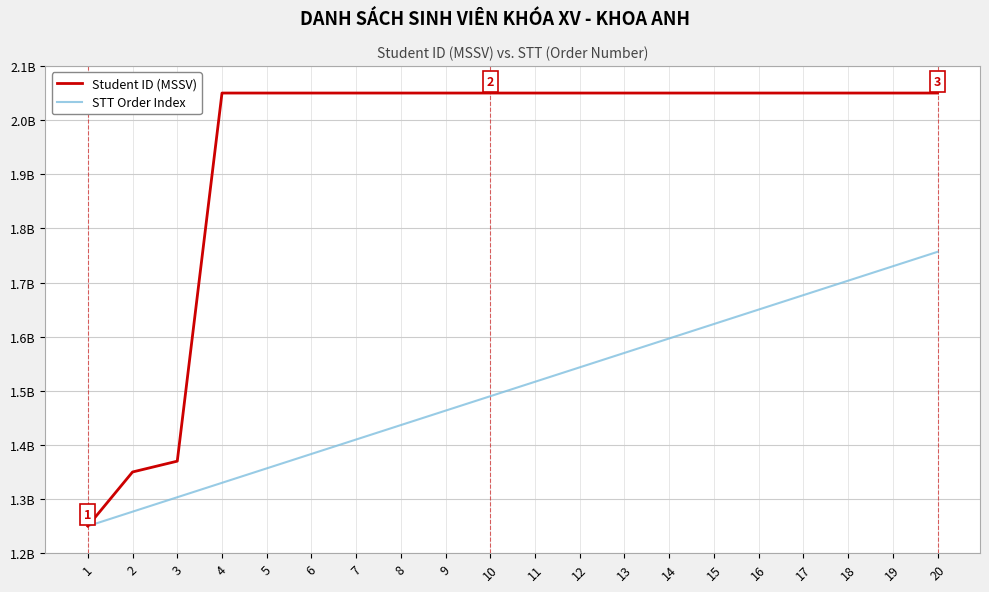

Reading left to right, what are all the values shown in this chart?

Student ID (MSSV): 1=1250000435.0	2=1350000161.0	3=1370000345.0	4=2050000025.0	5=2050000038.0	6=2050000040.0	7=2050000045.0	8=2050000046.0	9=2050000056.0	10=2050000057.0	11=2050000069.0	12=2050000099.0	13=2050000105.0	14=2050000117.0	15=2050000121.0	16=2050000129.0	17=2050000130.0	18=2050000131.0	19=2050000142.0	20=2050000146.0
STT Order Index: 1=1250000435.0	2=1276667092.0	3=1303333749.1	4=1330000406.1	5=1356667063.1	6=1383333720.2	7=1410000377.2	8=1436667034.2	9=1463333691.3	10=1490000348.3	11=1516667005.3	12=1543333662.4	13=1570000319.4	14=1596666976.4	15=1623333633.5	16=1650000290.5	17=1676666947.5	18=1703333604.6	19=1730000261.6	20=1756666918.6